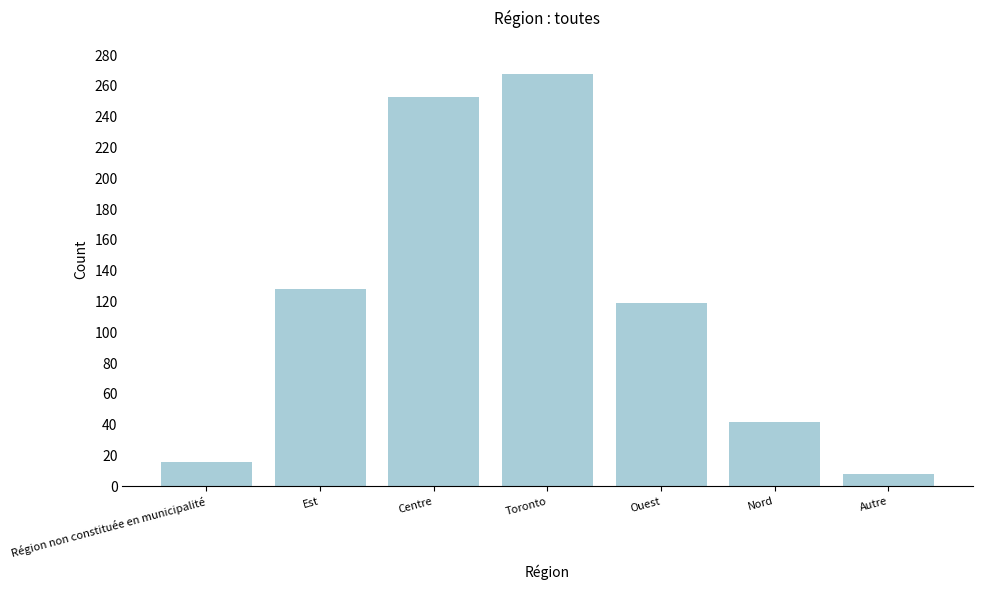

Reading left to right, list all the values displayed in this chart.

16	128	253	268	119	42	8